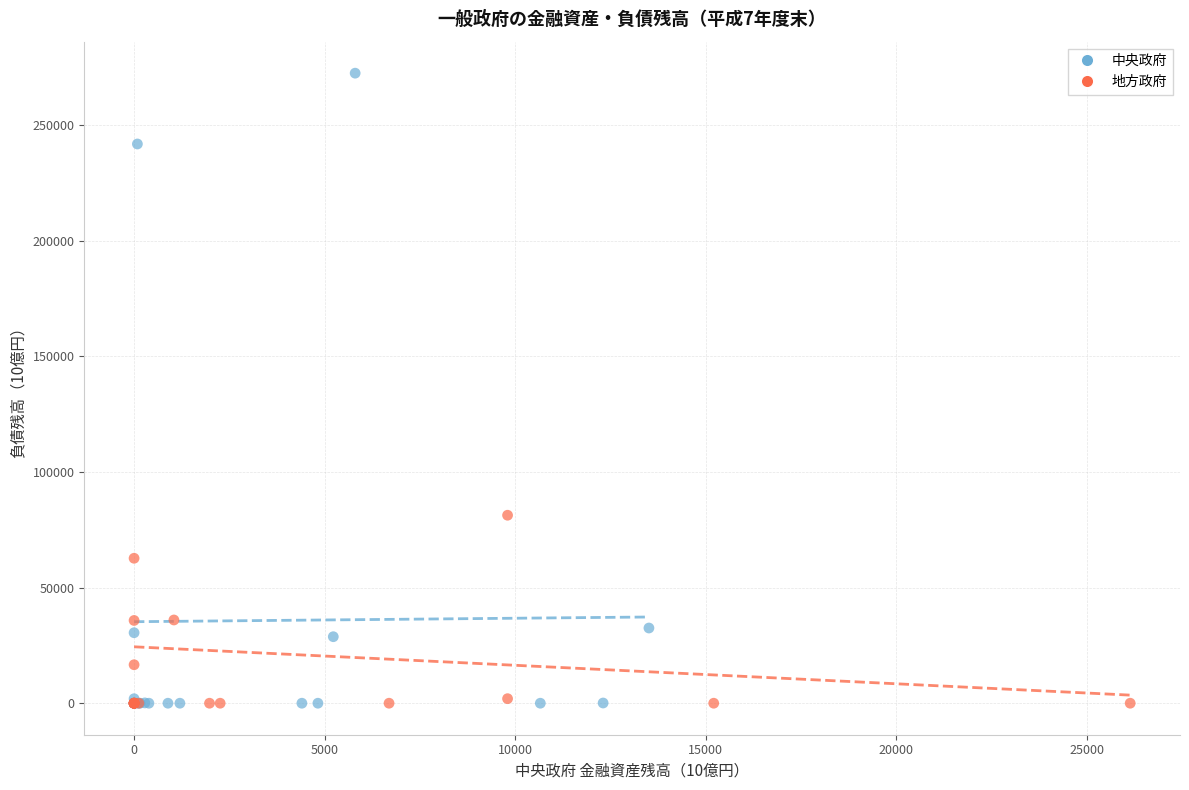

Which series has the largest Y range (max minus min)?

中央政府